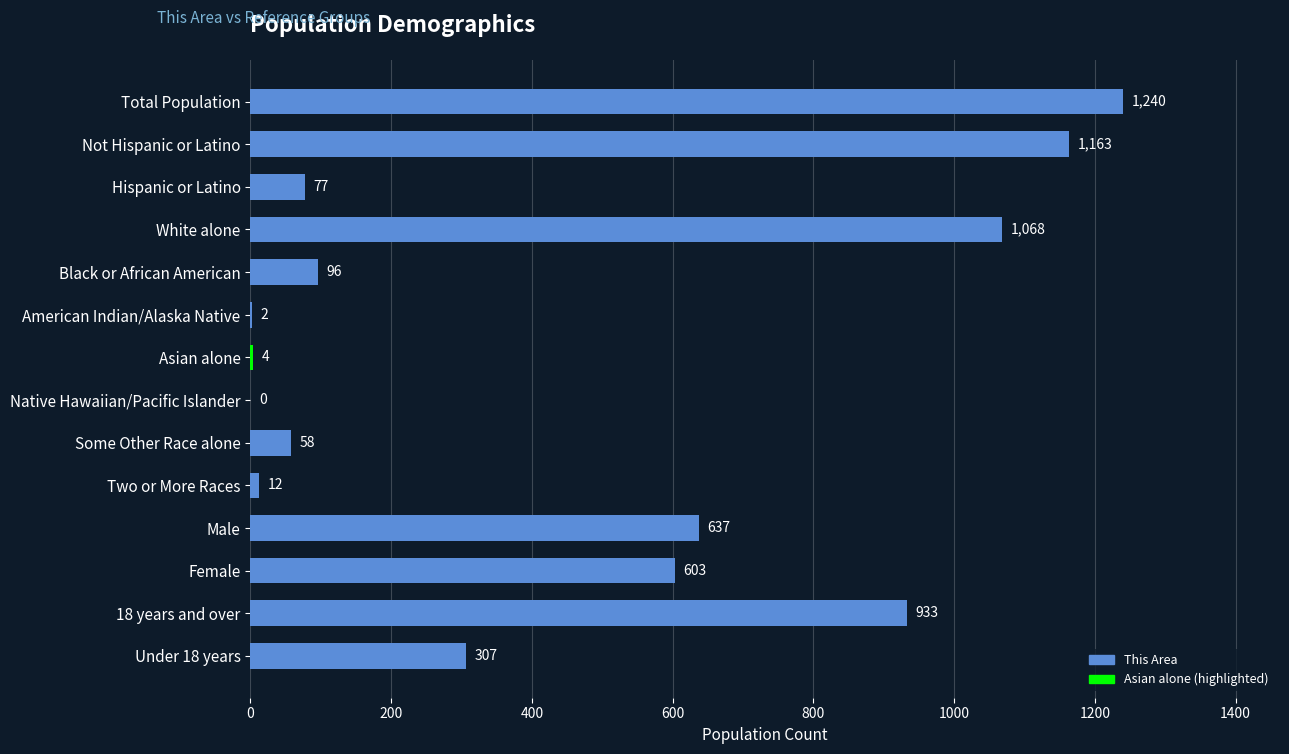

What is the sum of all values?

6200